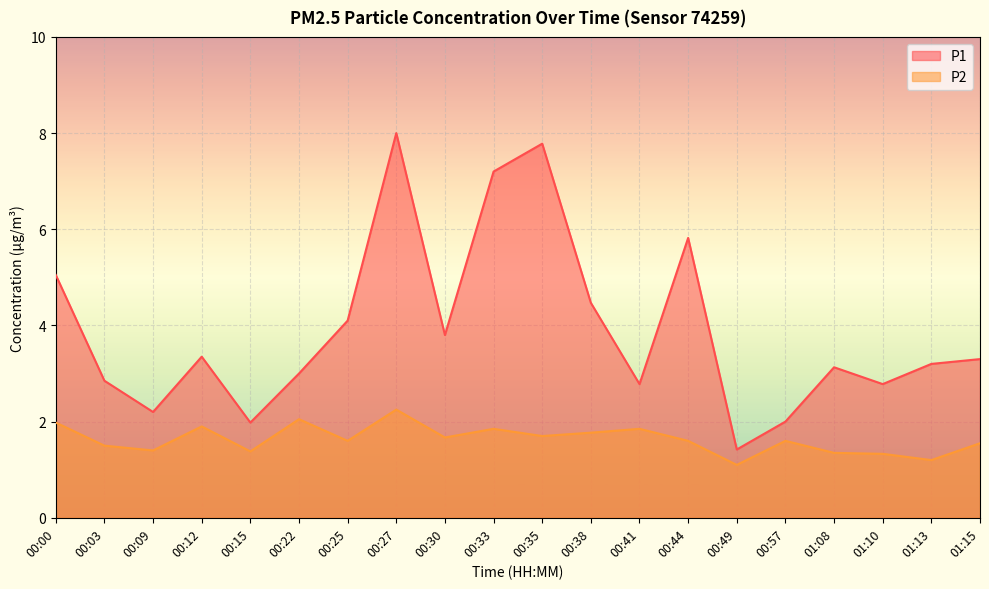

What is the minimum value shown in the chart?

1.1